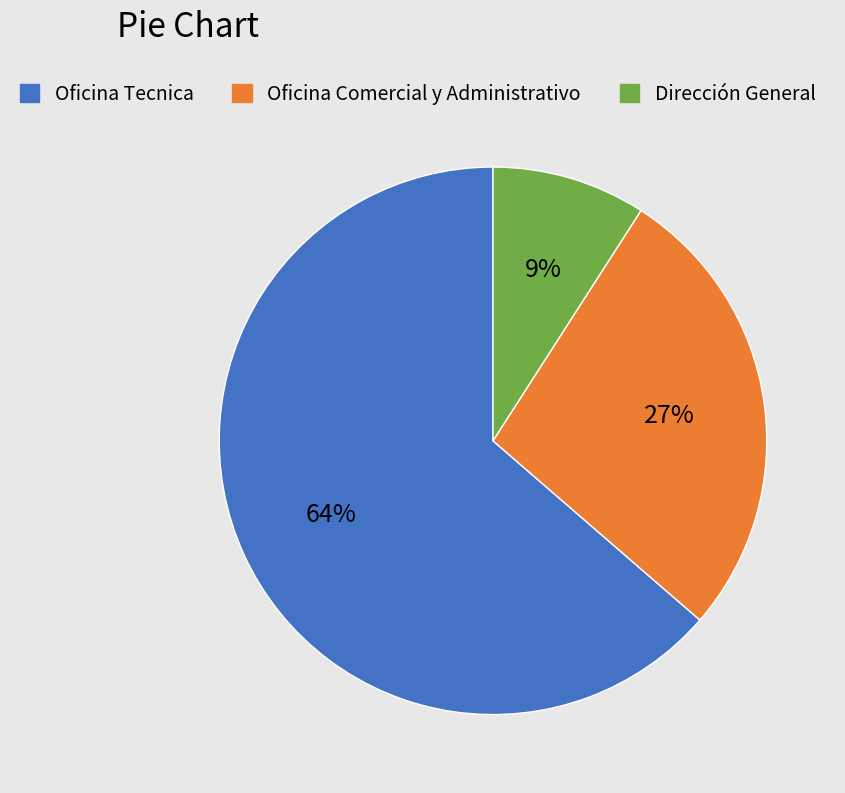

To the nearest percent, what is the difference between the Dirección General and Oficina Comercial y Administrativo slice percentages?

18%